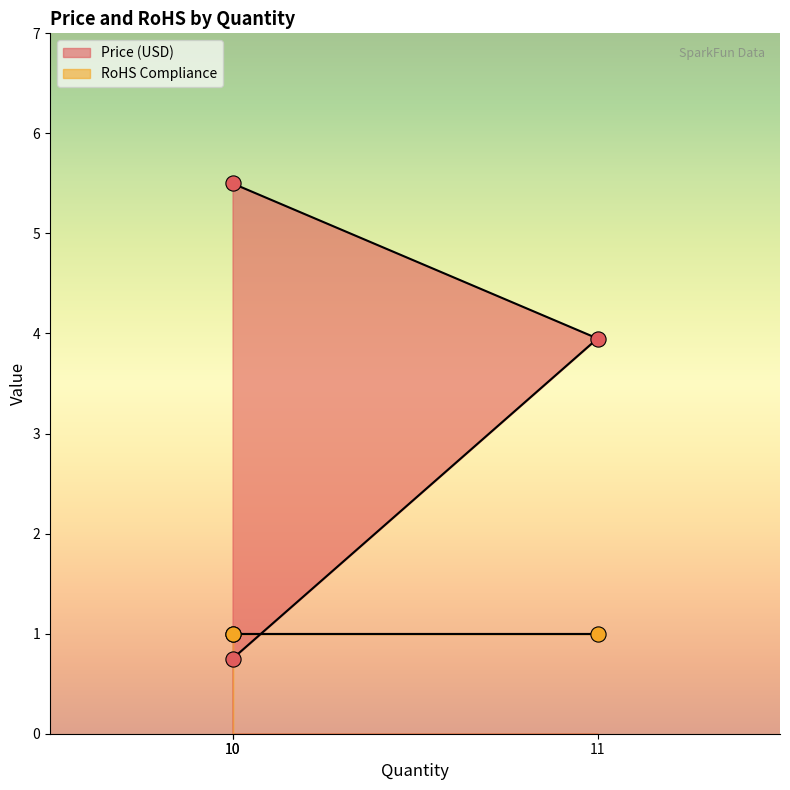

Between 10 and 10, which is larger?

10